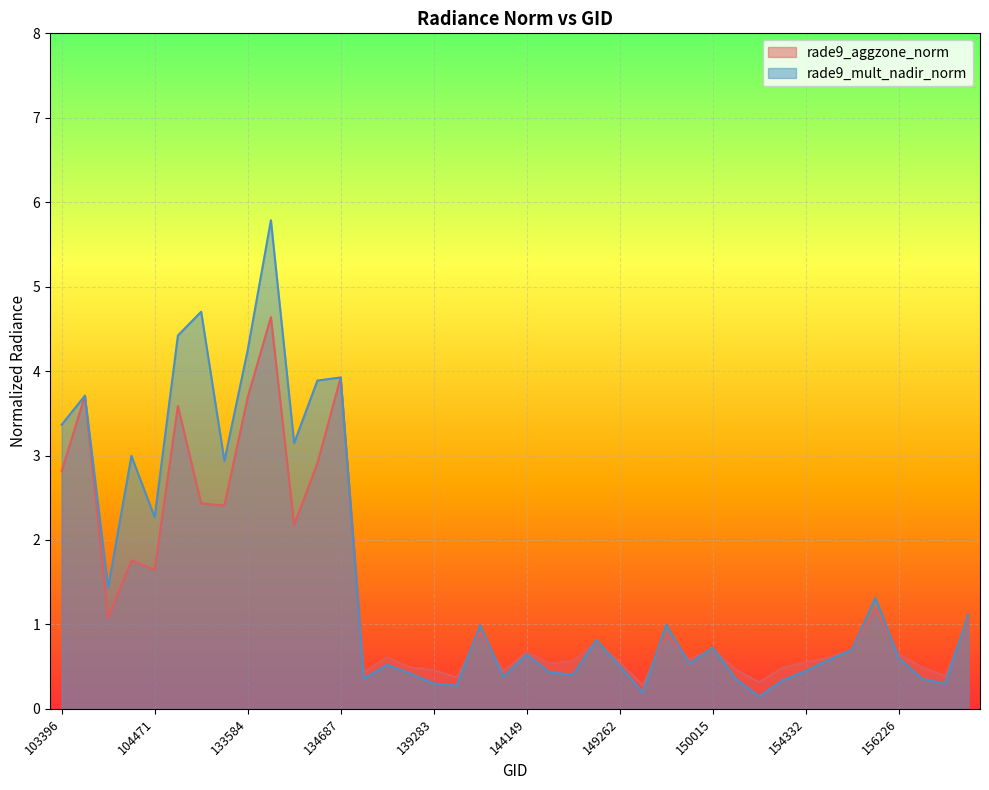

Rank the series at 140059 from highest to lowest value.

rade9_mult_nadir_norm, rade9_aggzone_norm